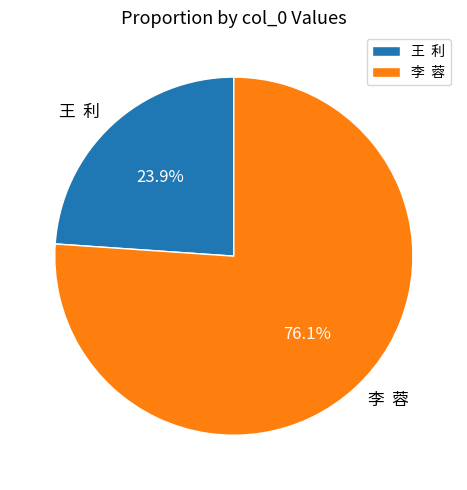

Which has a higher value, 王 利 or 李 蓉?

李 蓉